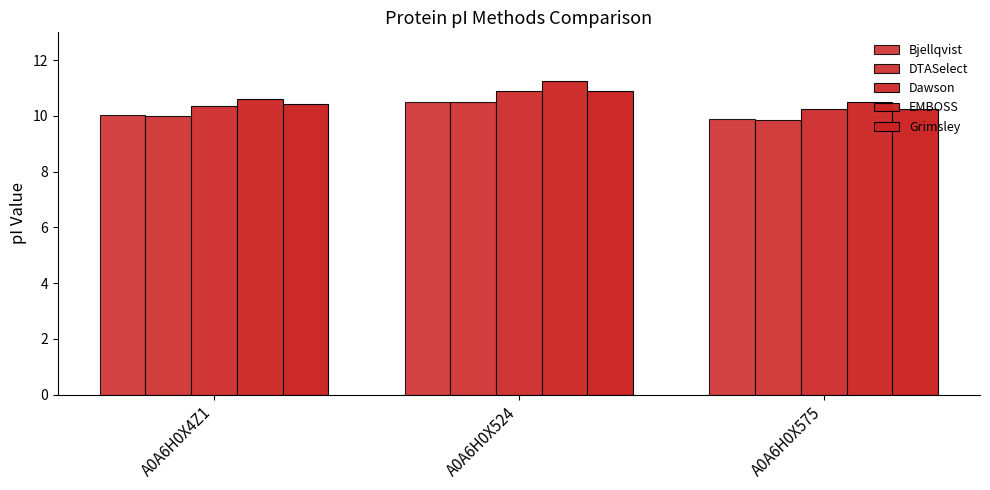

How many values in the Bjellqvist series are below 10?

1